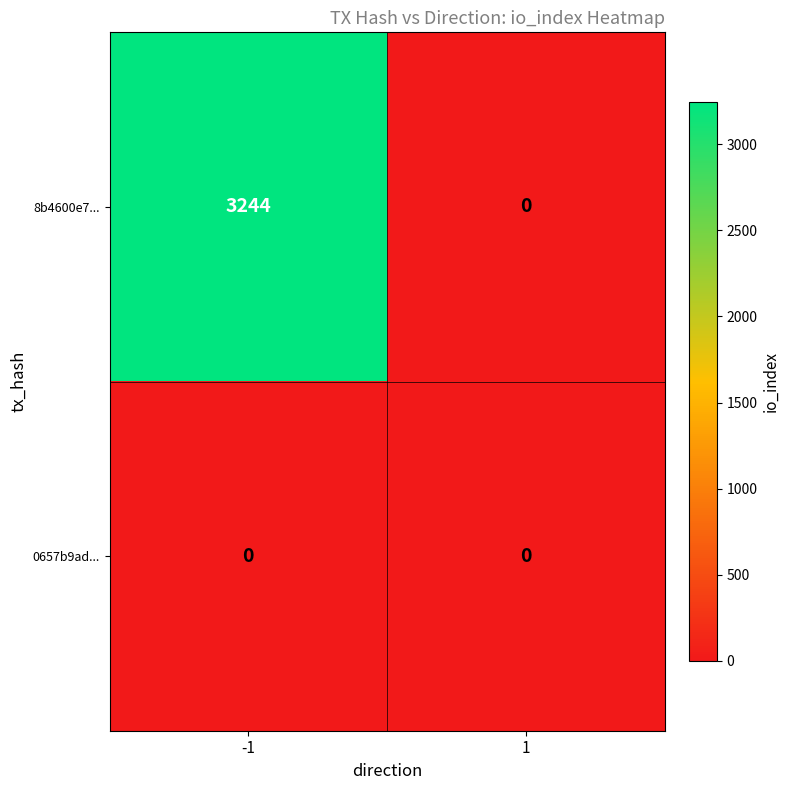

What is the maximum value shown in the chart?

3244